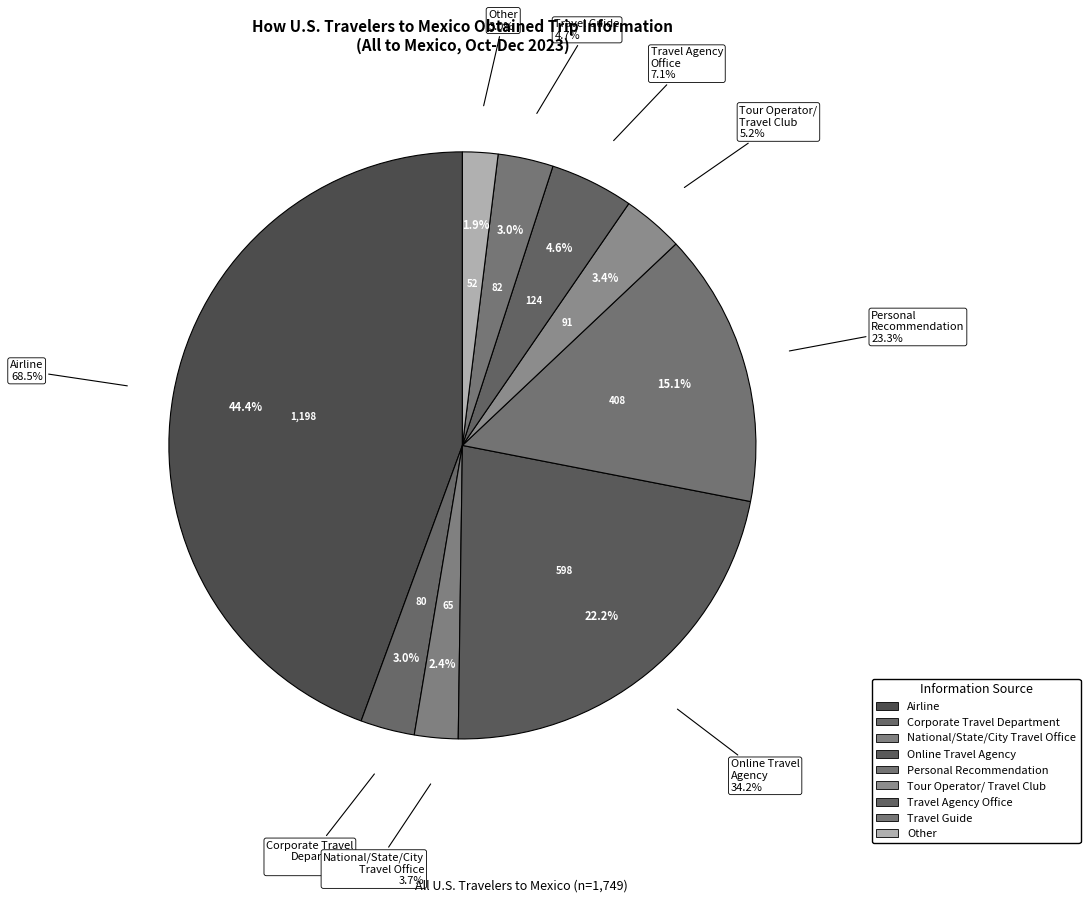

Which has a higher value, Travel Guide or Personal
Recommendation?

Personal
Recommendation